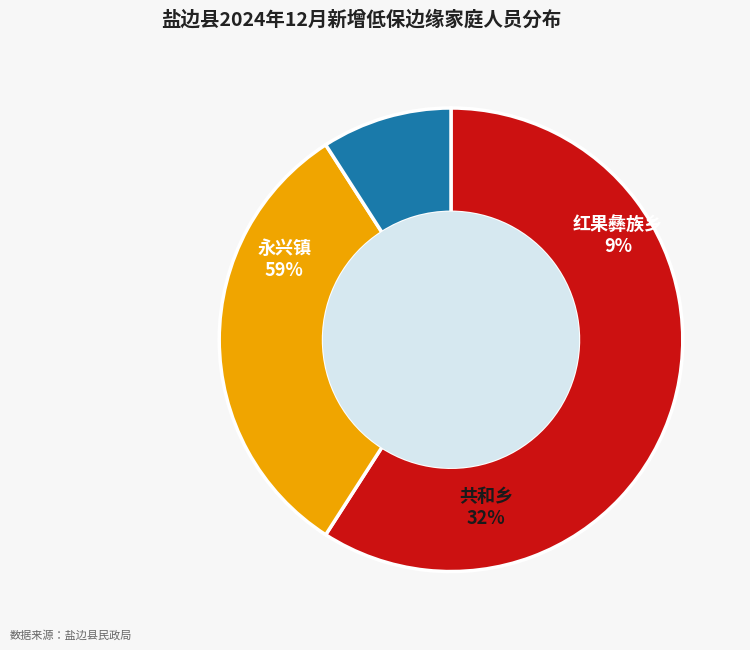

Is it true that 红果彝族乡 is 1% of the pie?

False